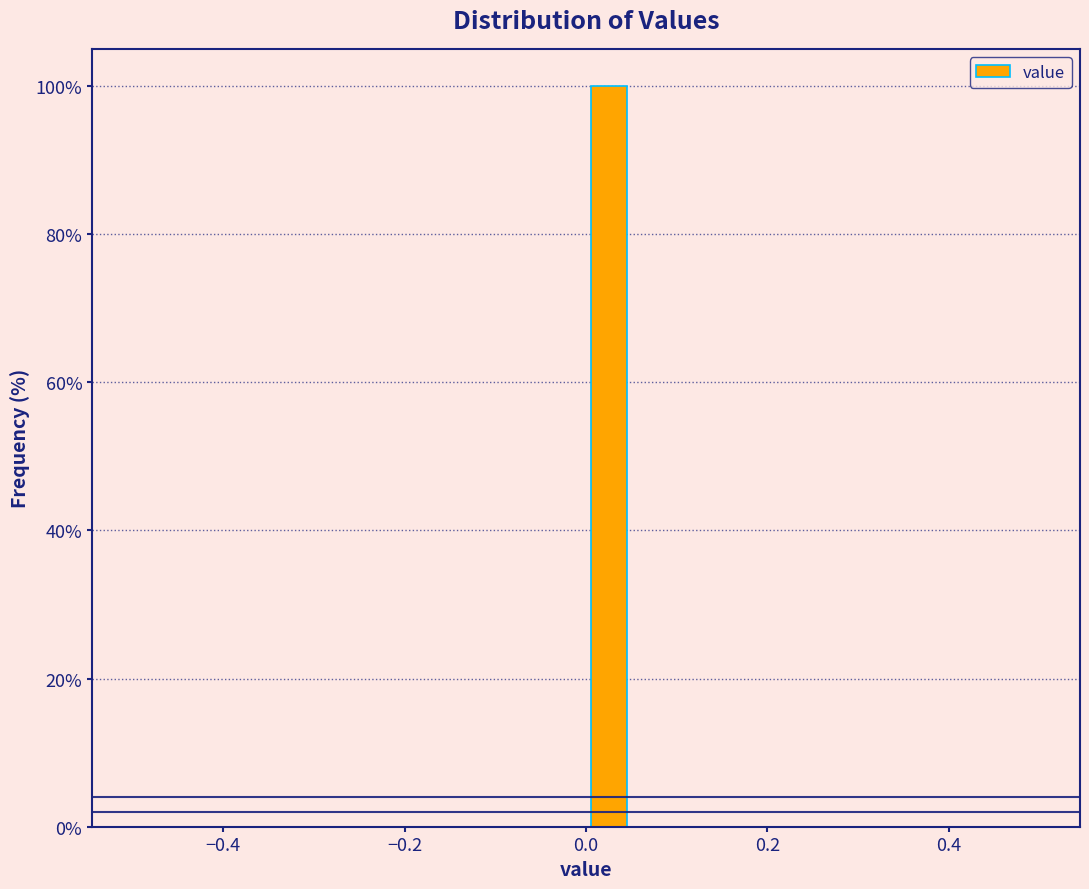

Around what value on the x-axis is the tallest bar? Give the approximate position of its centre, as read against the axis.

0.02